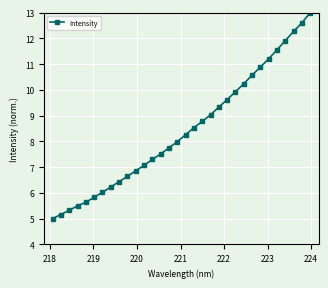

What is the difference between the second highest and second lowest values?

7.4